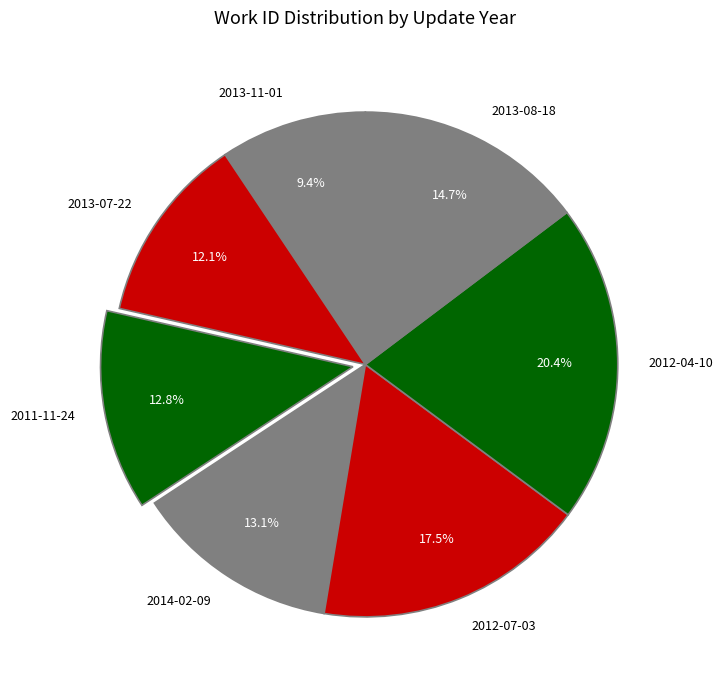

To the nearest percent, what is the difference between the largest and smallest slice percentages?

11%